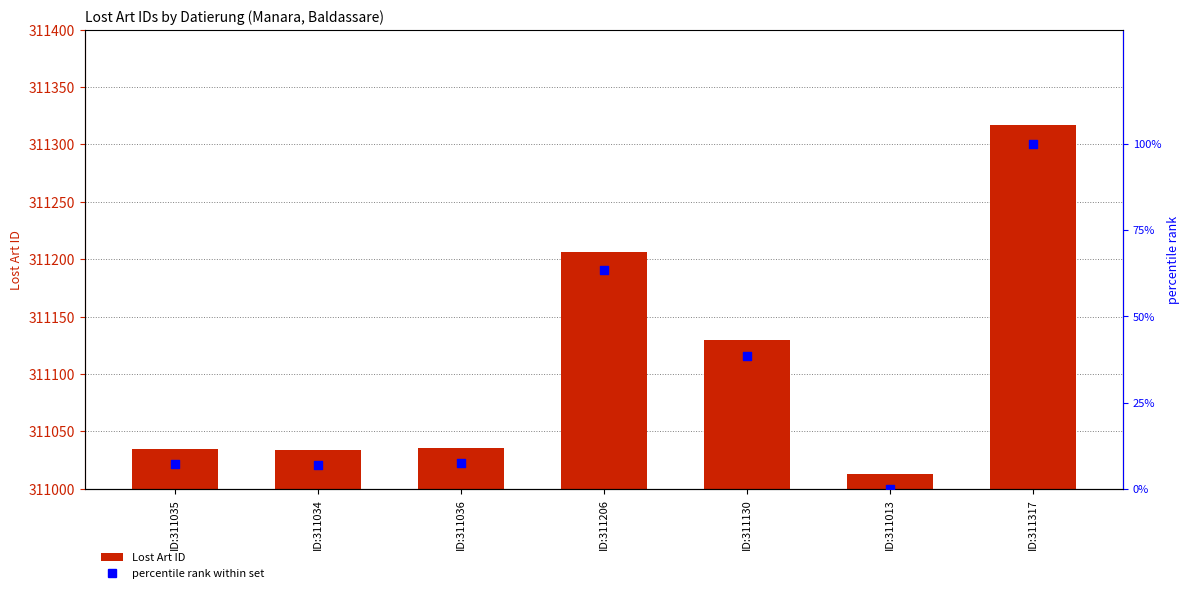

Which series reaches the minimum Y coordinate?

percentile rank within set